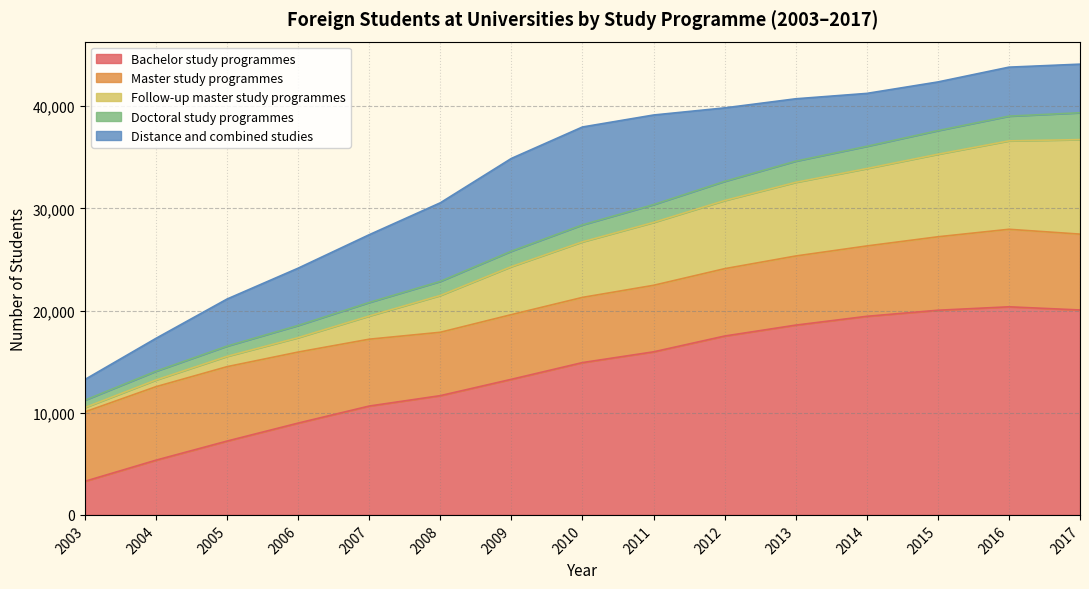

How many data points in Bachelor study programmes are above 14904?

7